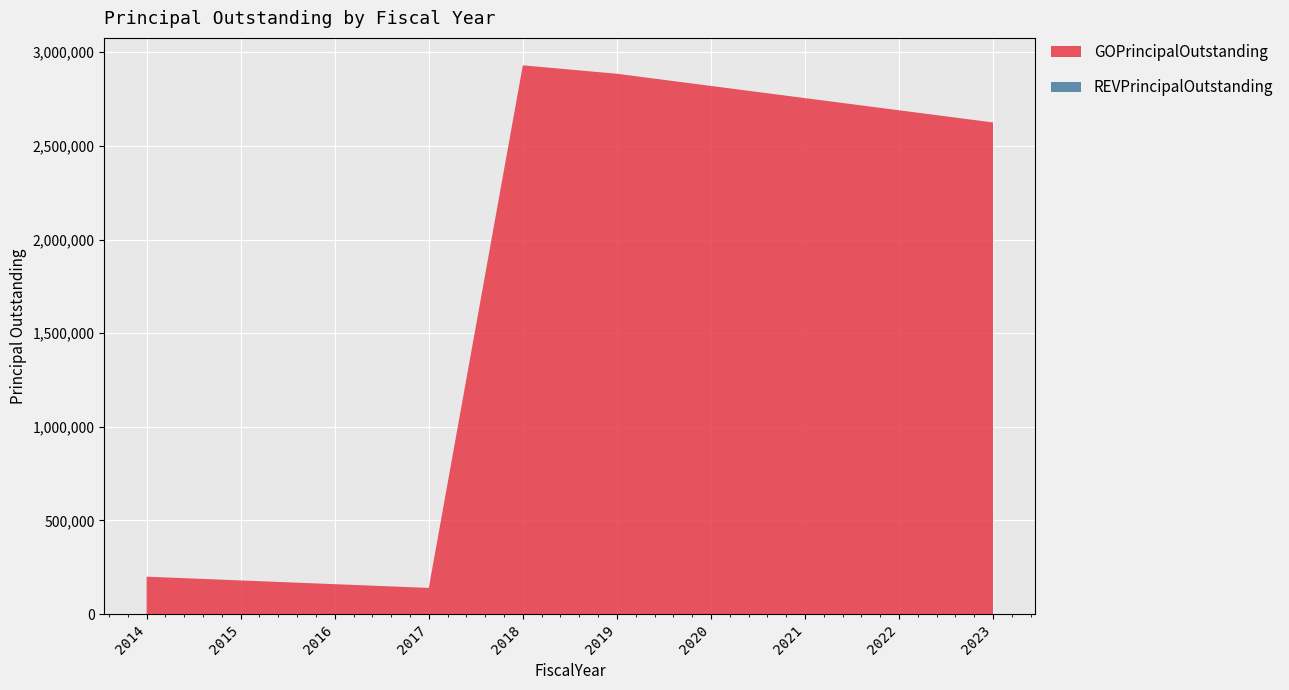

Reading right to left, extract all data points from this chart.

GOPrincipalOutstanding: 2625000	2690000	2755000	2820000	2885000	2930000	140000	160000	180000	200000
REVPrincipalOutstanding: 0	0	0	0	0	0	0	0	0	0